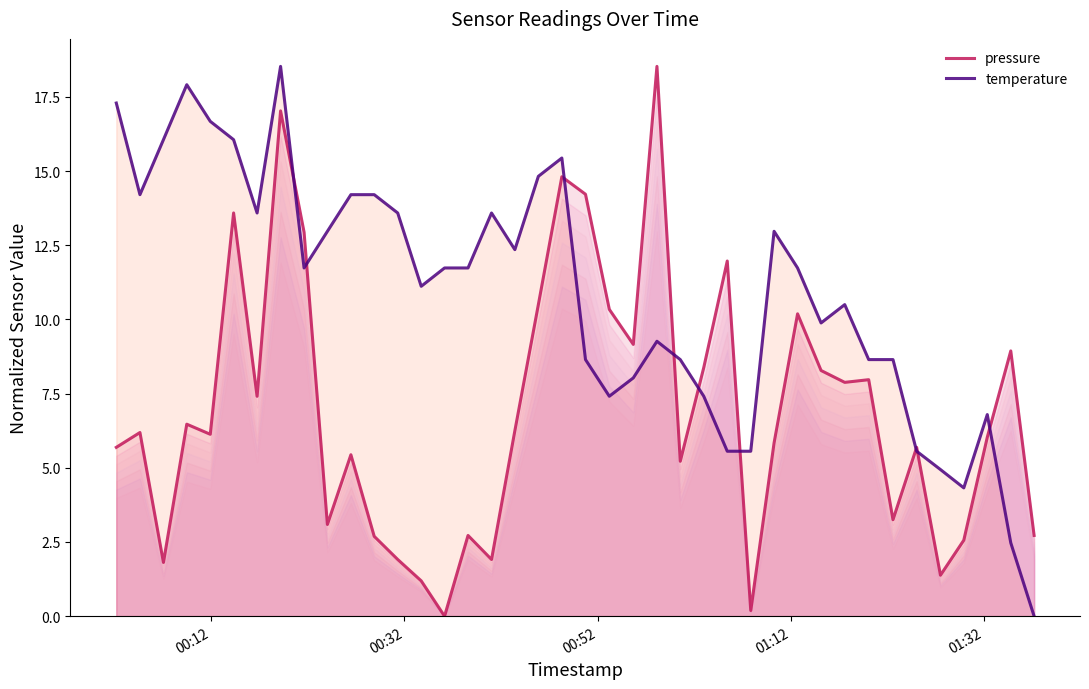

At which label does temperature first exceed 11?

00:12